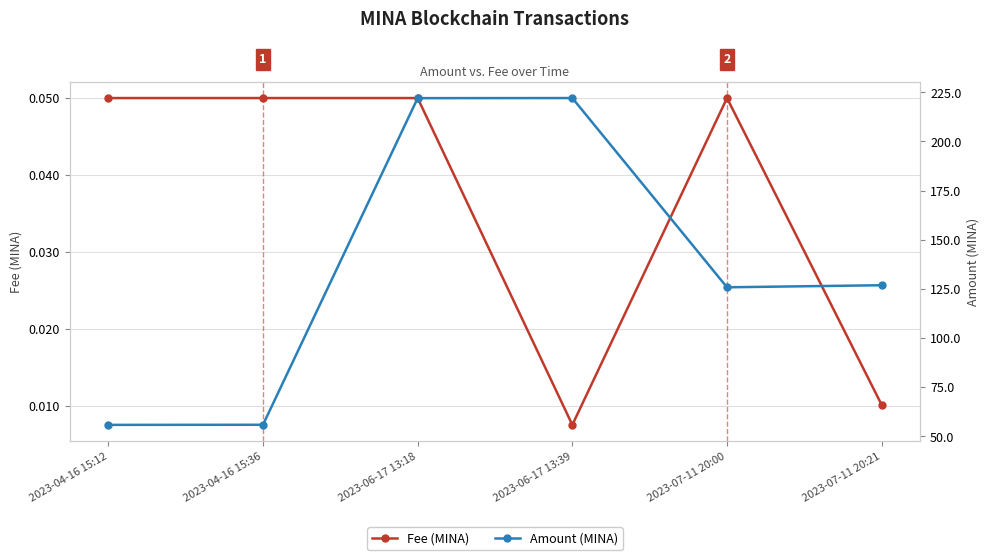

In Fee, how many points are lower than both neighbors (excluding endpoints)?

1